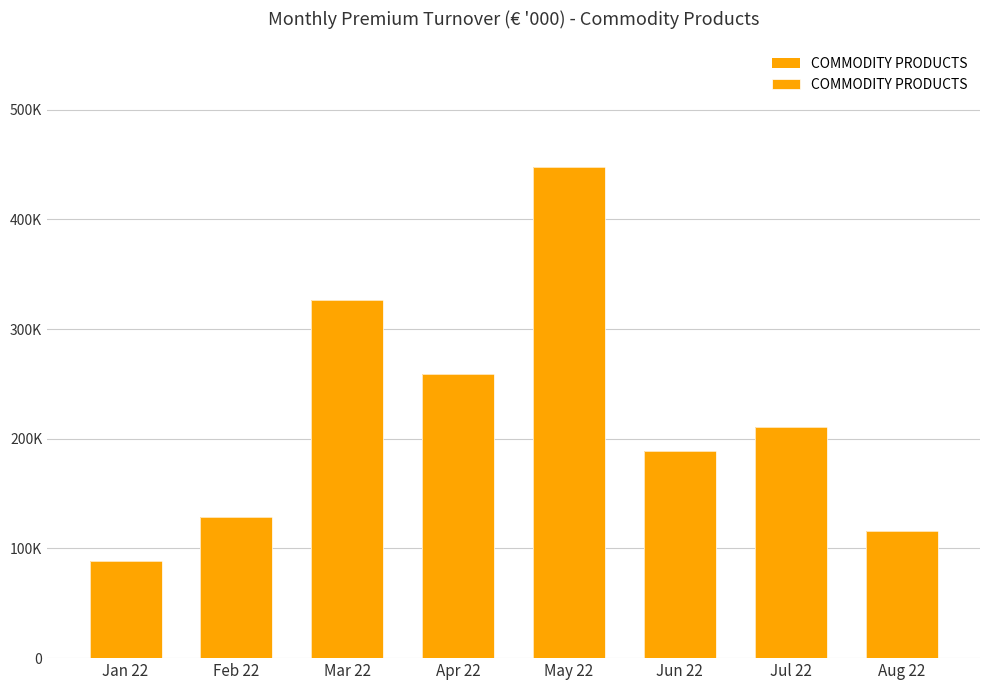

List the labels in order of value, smallest first.

Jan 22, Aug 22, Feb 22, Jun 22, Jul 22, Apr 22, Mar 22, May 22